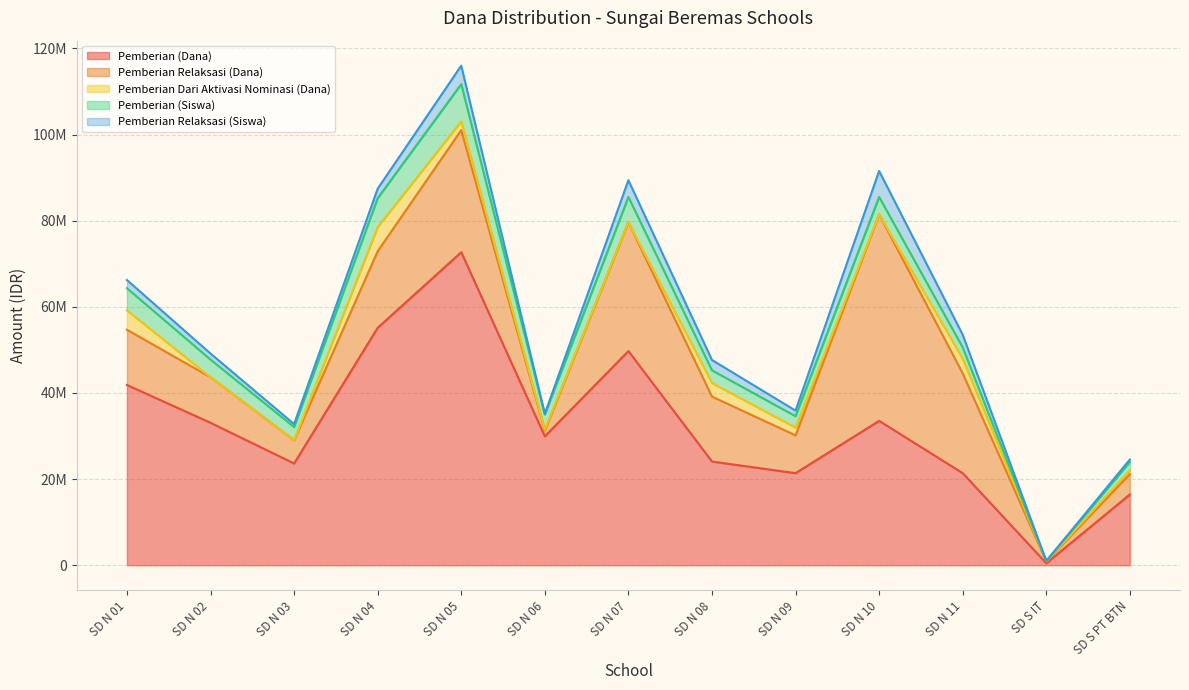

Which category has the lowest value in the Pemberian Relaksasi (Dana) series?

SD S IT